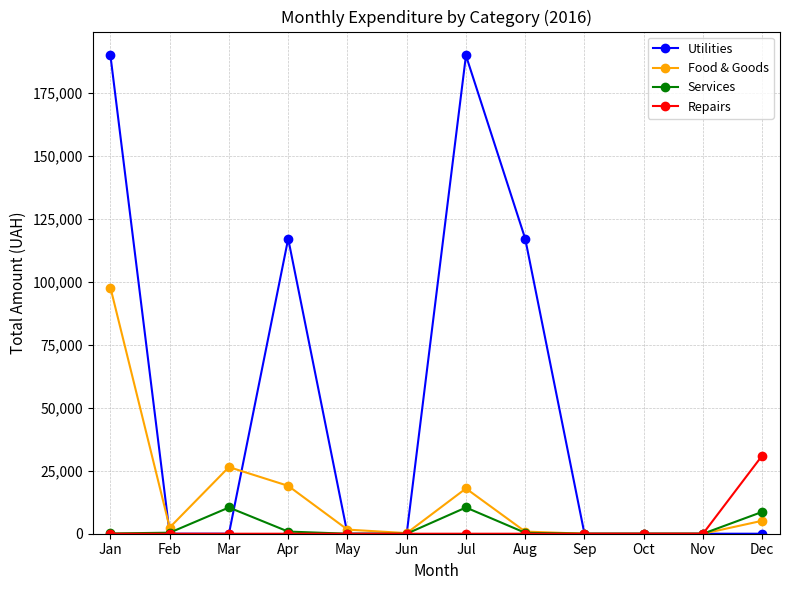

How many lines are shown in the chart?

4